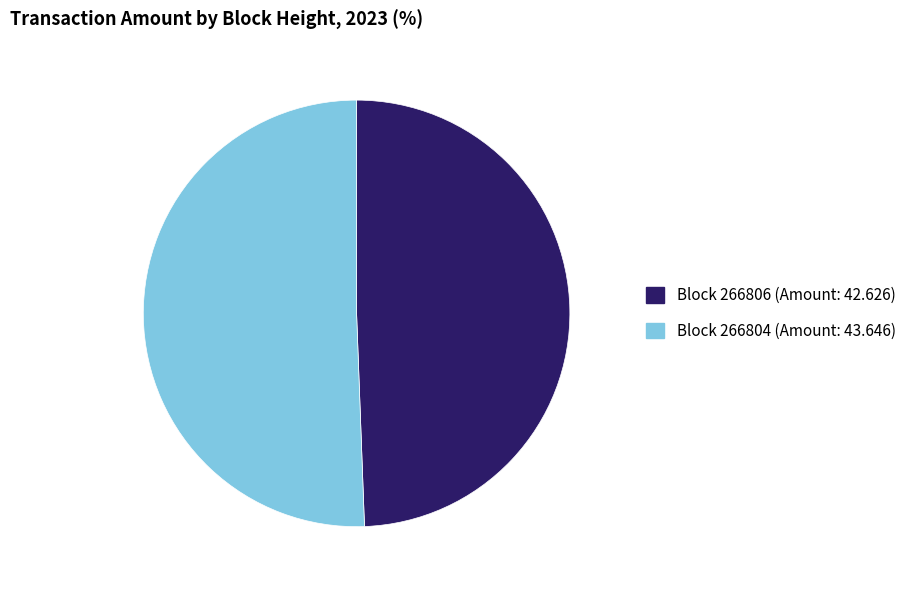

Is there a majority slice in this chart?

Yes